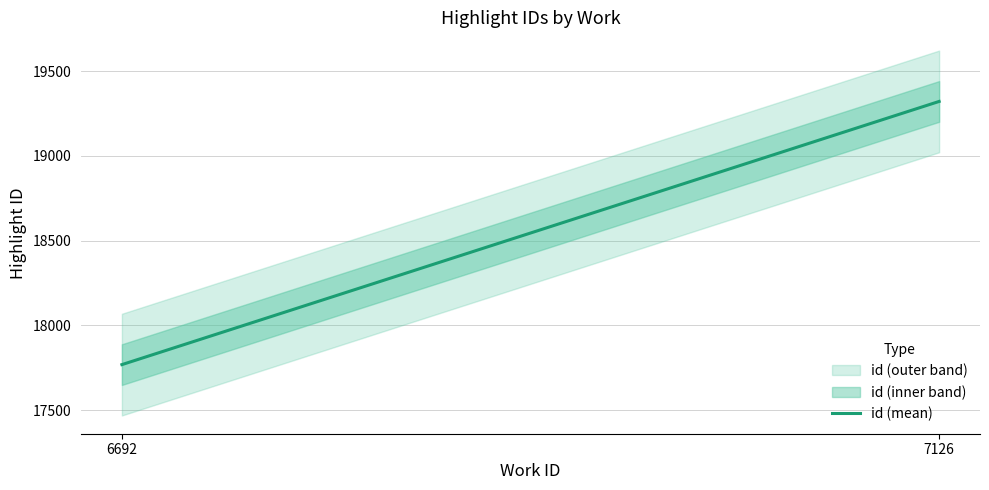

What is the maximum value for id (mean)?

19321.0